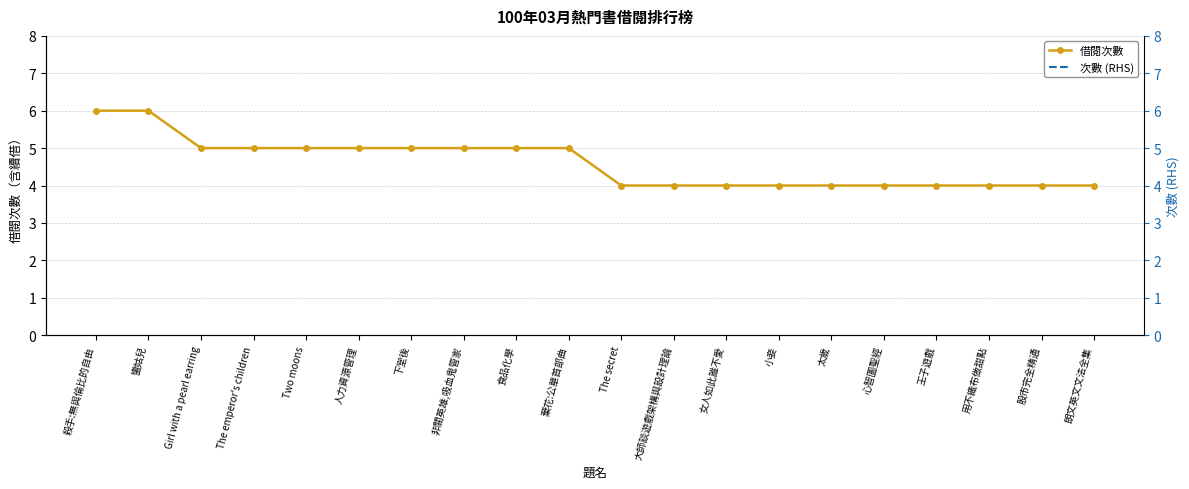

Which category has the lowest value across all series?

The secret